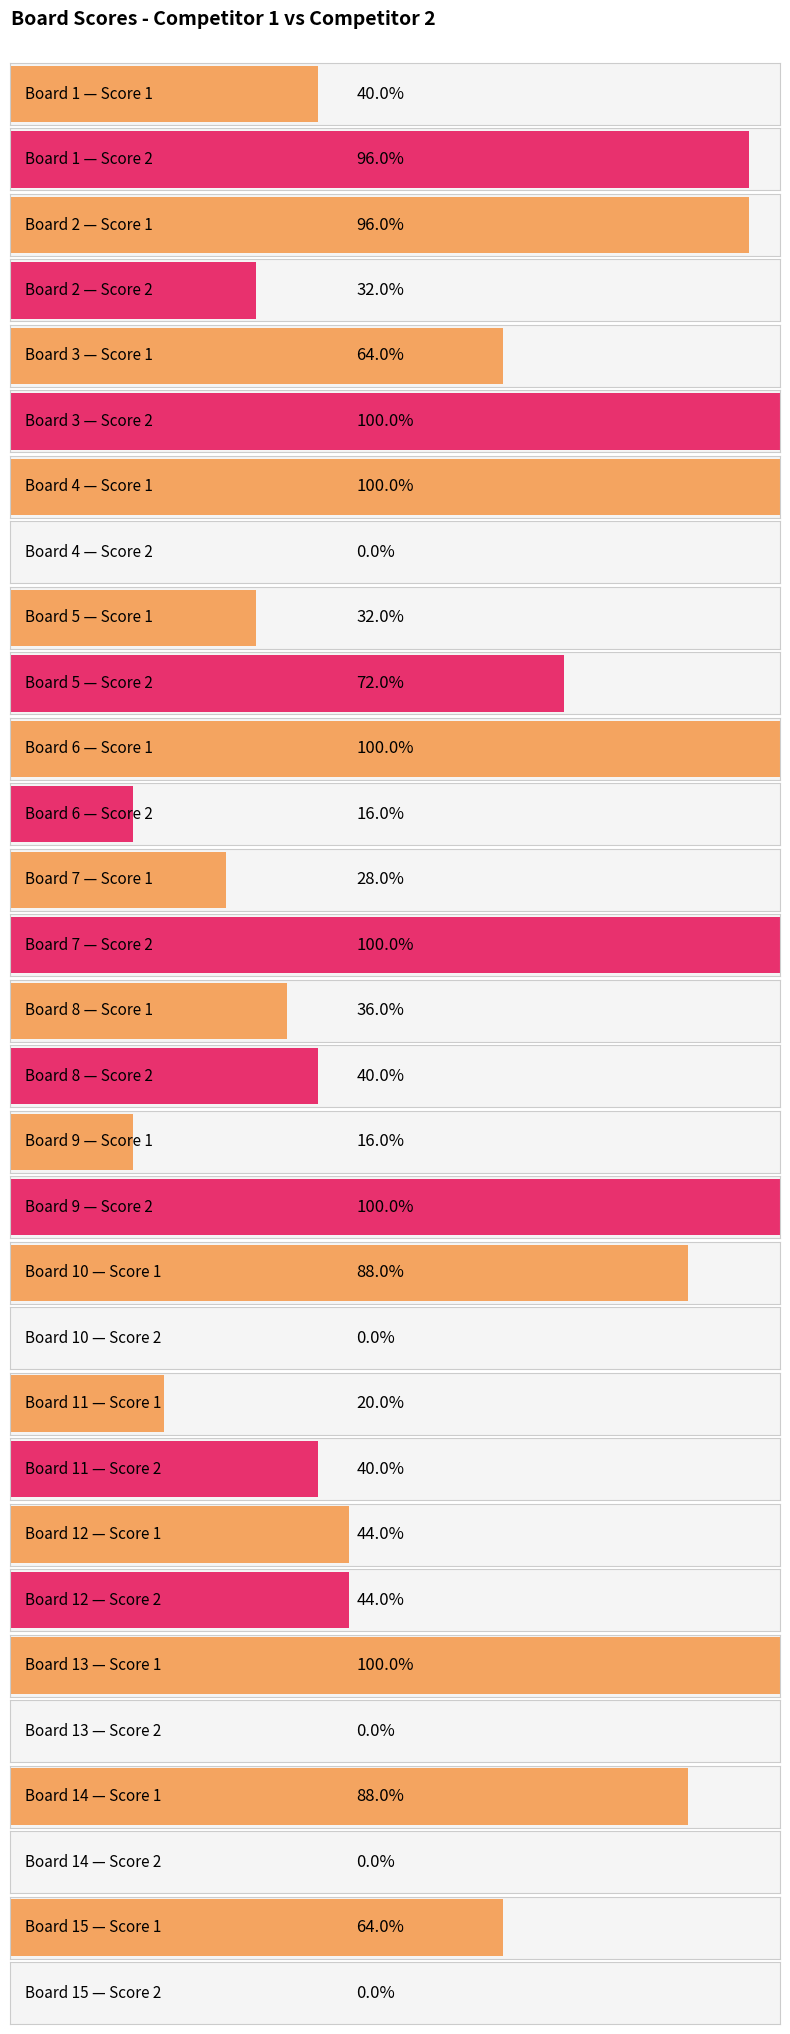

How many bars are there in each group?

2